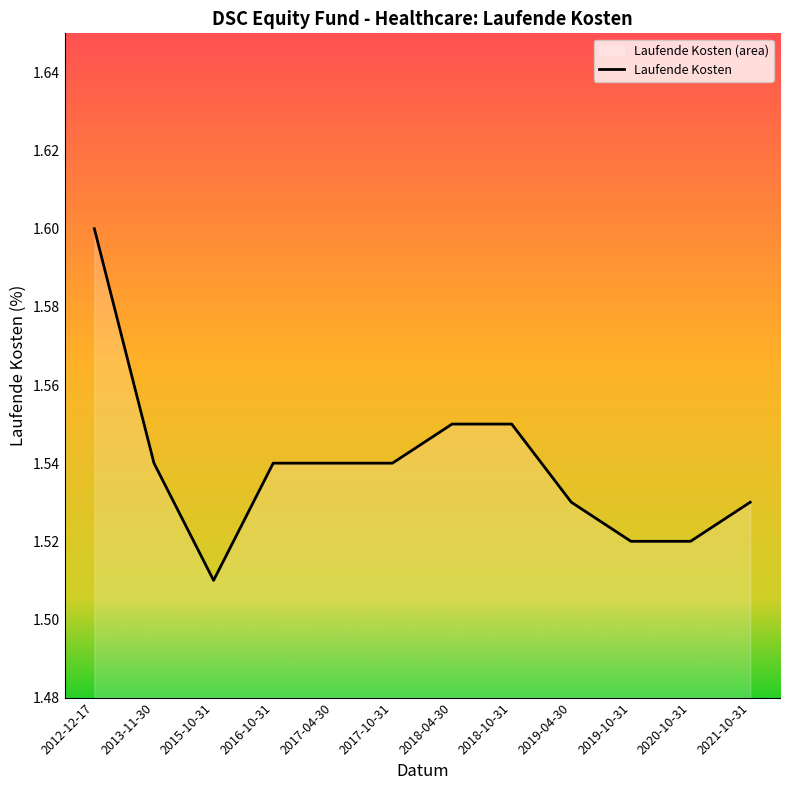

How many lines are shown in the chart?

1